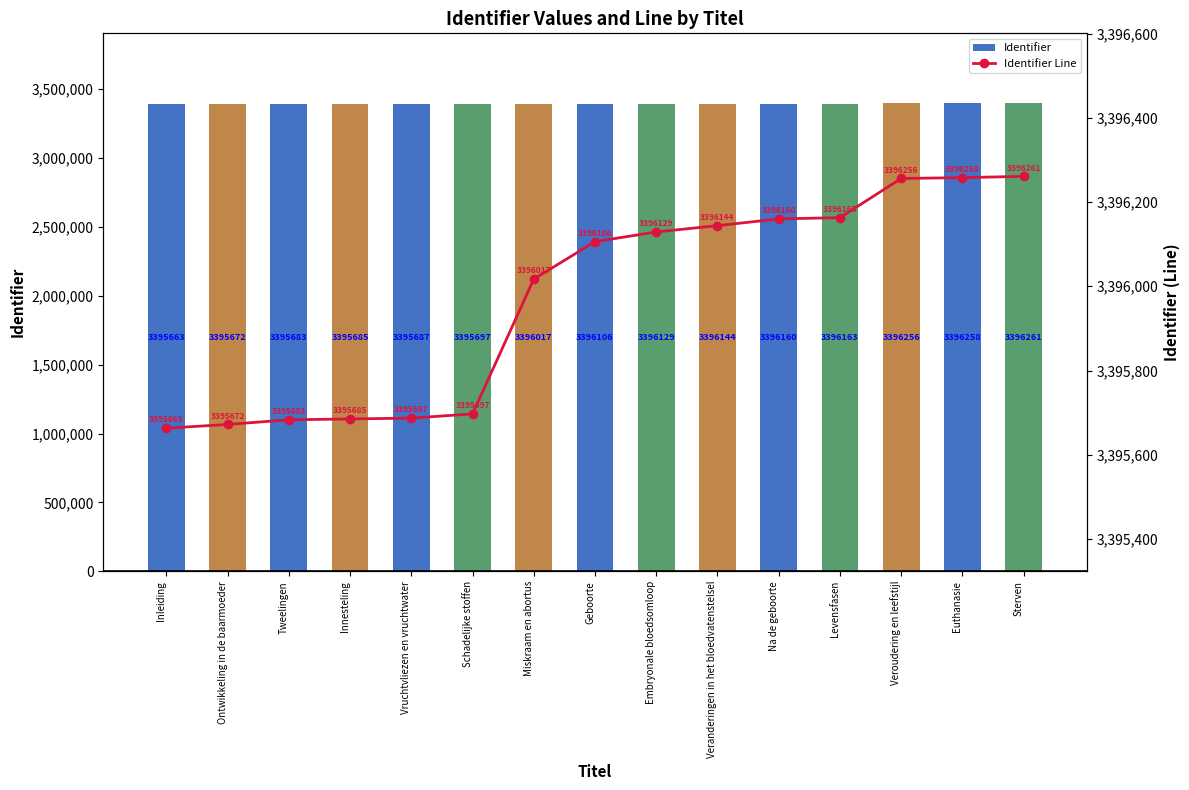

Reading left to right, list all the values displayed in this chart.

Identifier: Inleiding=3395663	Ontwikkeling in de baarmoeder=3395672	Tweelingen=3395683	Innesteling=3395685	Vruchtvliezen en vruchtwater=3395687	Schadelijke stoffen=3395697	Miskraam en abortus=3396017	Geboorte=3396106	Embryonale bloedsomloop=3396129	Veranderingen in het bloedvatenstelsel=3396144	Na de geboorte=3396160	Levensfasen=3396163	Veroudering en leefstijl=3396256	Euthanasie=3396258	Sterven=3396261
Identifier Line: Inleiding=3395663	Ontwikkeling in de baarmoeder=3395672	Tweelingen=3395683	Innesteling=3395685	Vruchtvliezen en vruchtwater=3395687	Schadelijke stoffen=3395697	Miskraam en abortus=3396017	Geboorte=3396106	Embryonale bloedsomloop=3396129	Veranderingen in het bloedvatenstelsel=3396144	Na de geboorte=3396160	Levensfasen=3396163	Veroudering en leefstijl=3396256	Euthanasie=3396258	Sterven=3396261